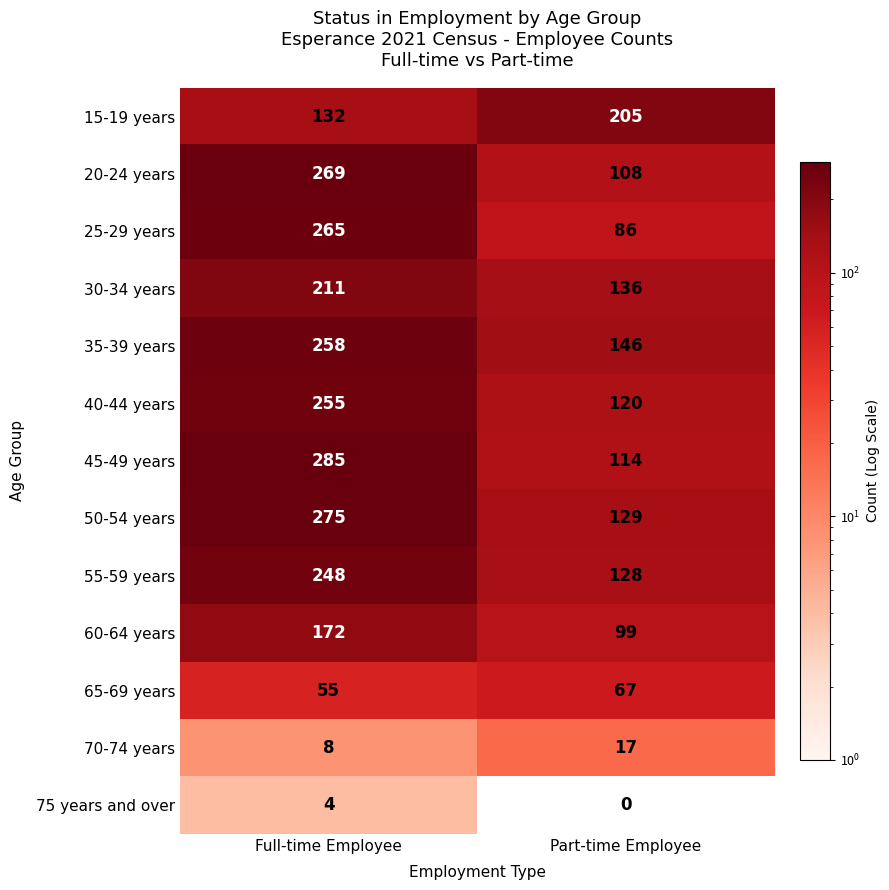

Where is 70-74 years nearest to the value 12?

Full-time Employee